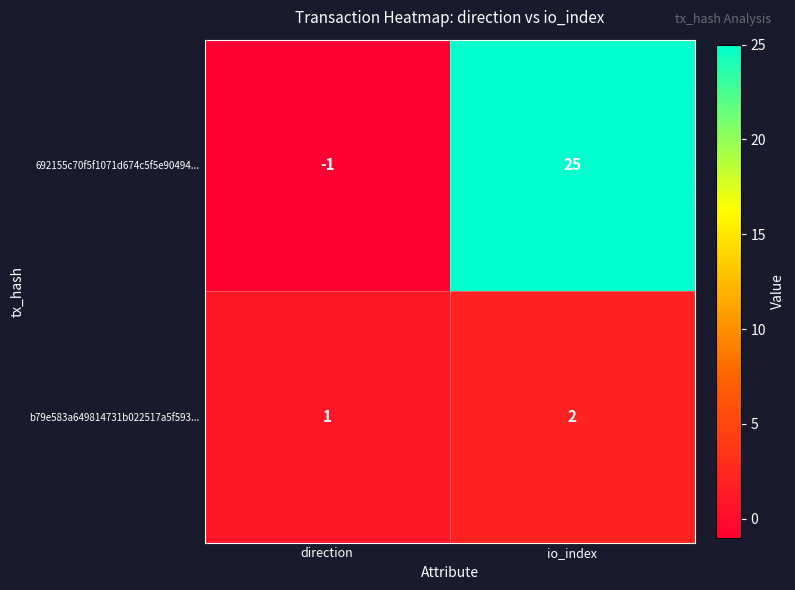

What is the spread (max minus min) of values at io_index?

23